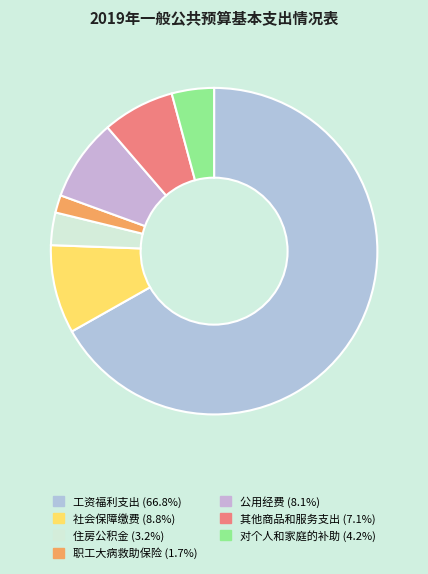

Count the number of slices in the pie.

7